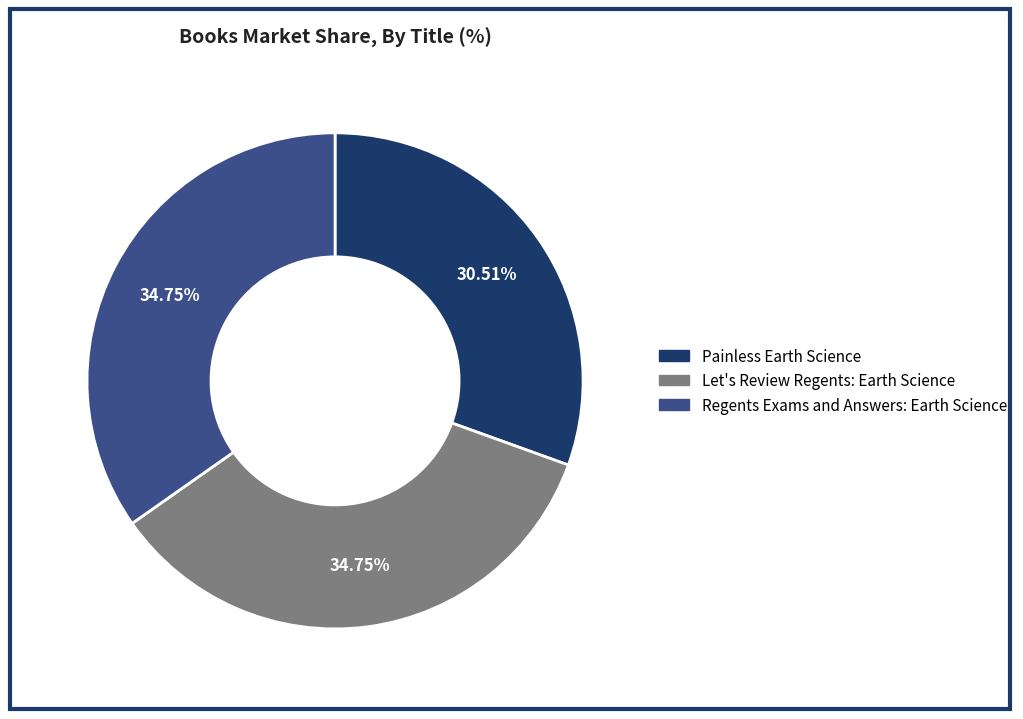

How many segments does this pie chart have?

3